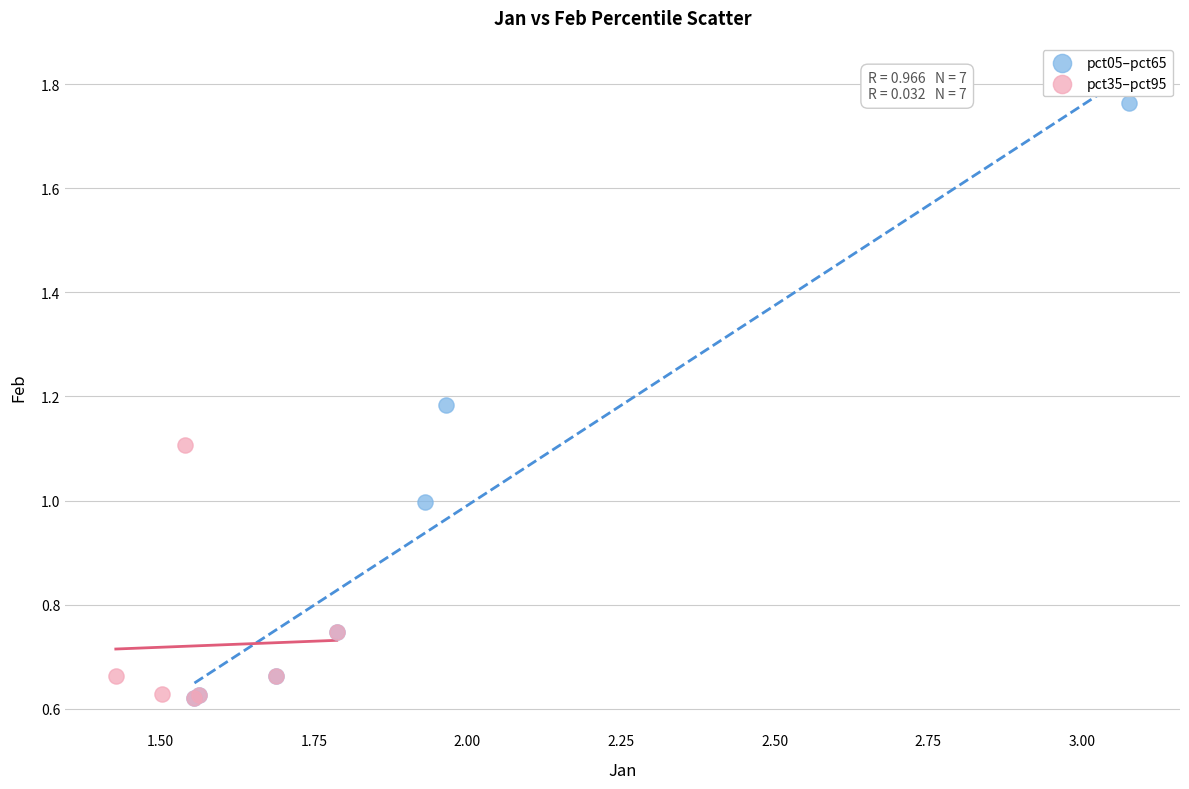

Which series has the widest spread of Y values?

pct05–pct65